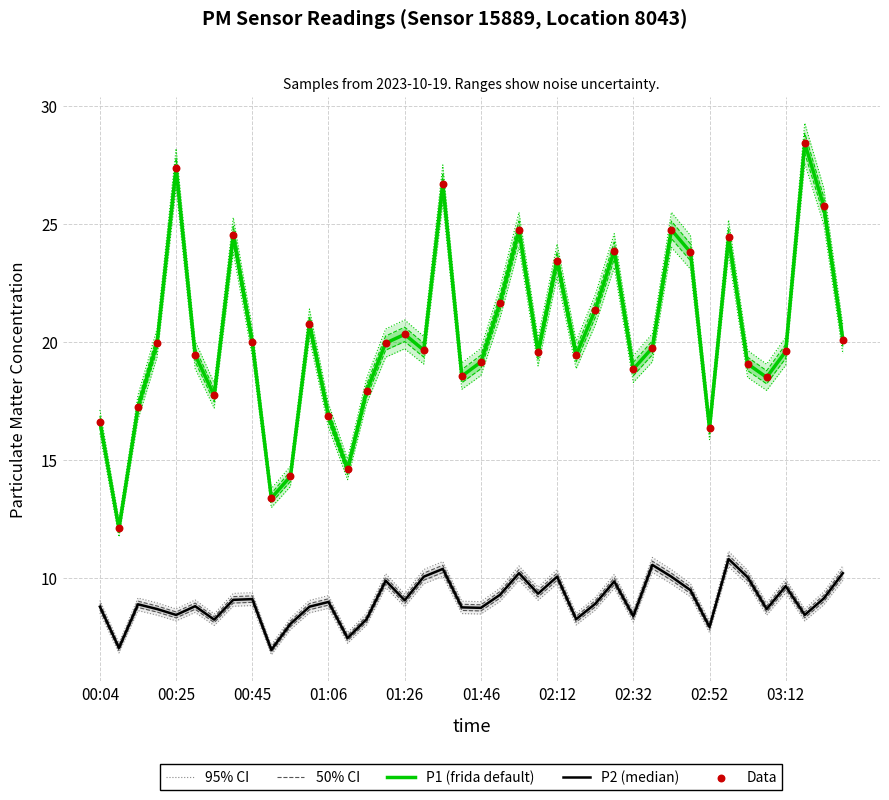

At which category is the sum across all series the highest?

18